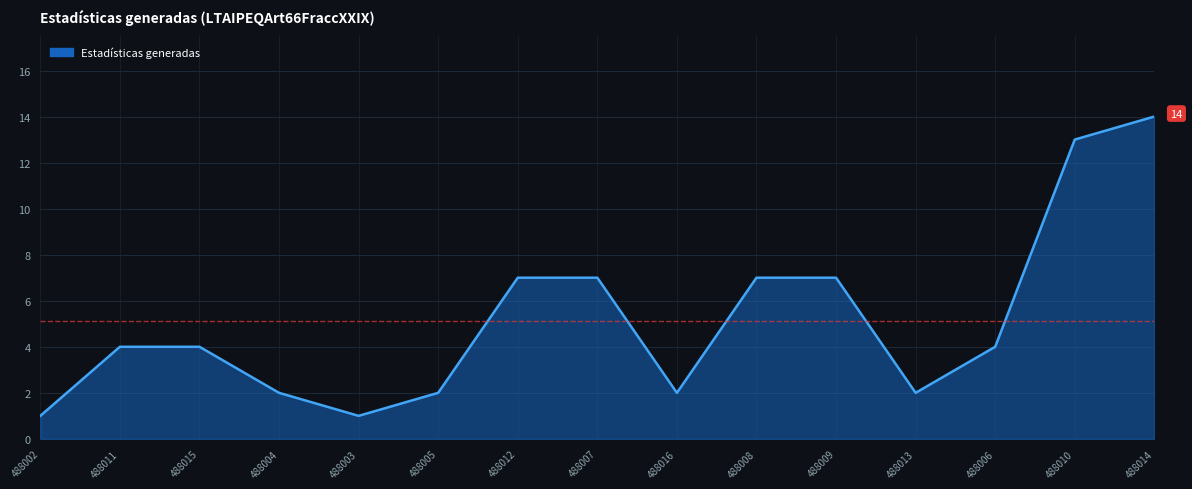

Reading right to left, extract all data points from this chart.

488014=14	488010=13	488006=4	488013=2	488009=7	488008=7	488016=2	488007=7	488012=7	488005=2	488003=1	488004=2	488015=4	488011=4	488002=1